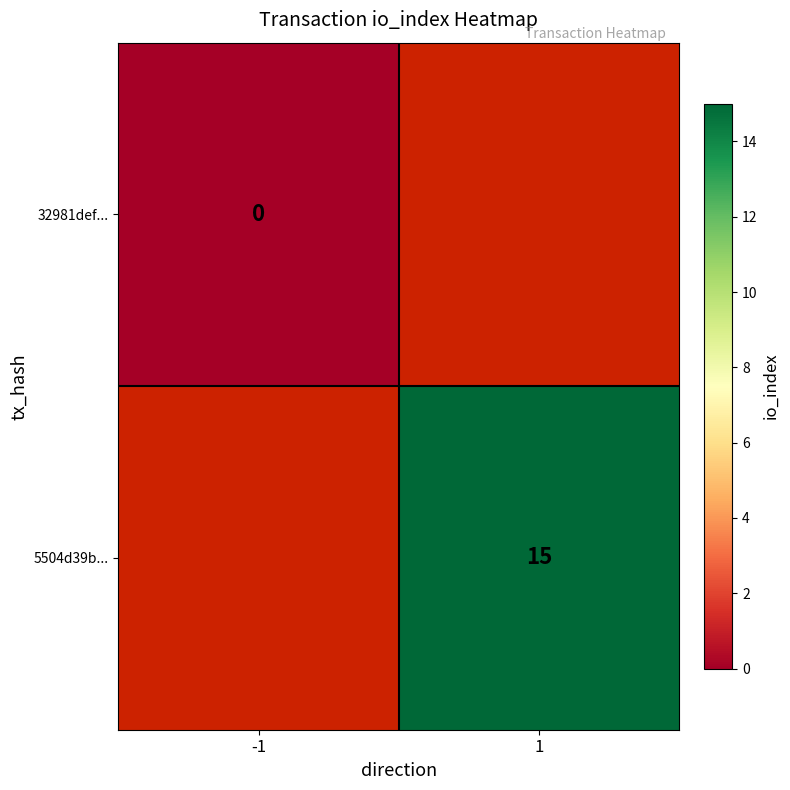

The 5504d39b... series shows 8.4 at 1. True or false?

False